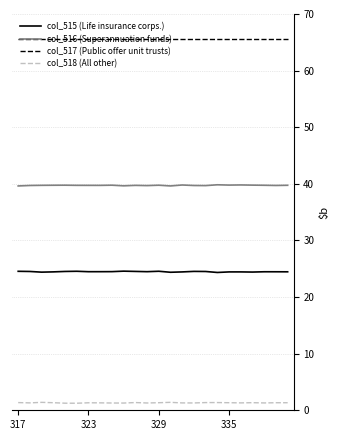

Which series has the widest spread of values?

col_515 (Life insurance corps.)